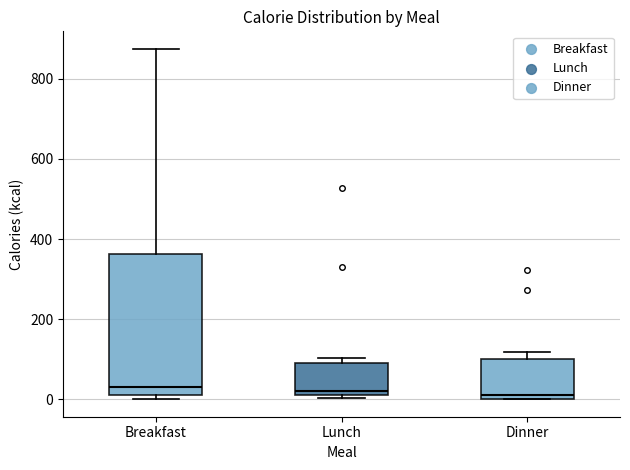

Reading left to right, read every box against the y-axis: the position of its median line, the range the box covers, and the ends of its whiskers. The values are not printed on the chart, so give them approximately, as read against the axis.

Breakfast: median 40, box 0 to 360, whiskers 0 (just below the box's lower edge) to 880
Lunch: median 20 (just above the box's lower edge), box 20 to 100, whiskers 0 to 100 (just above the box's upper edge)
Dinner: median 20, box 0 to 100, whiskers 0 to 120